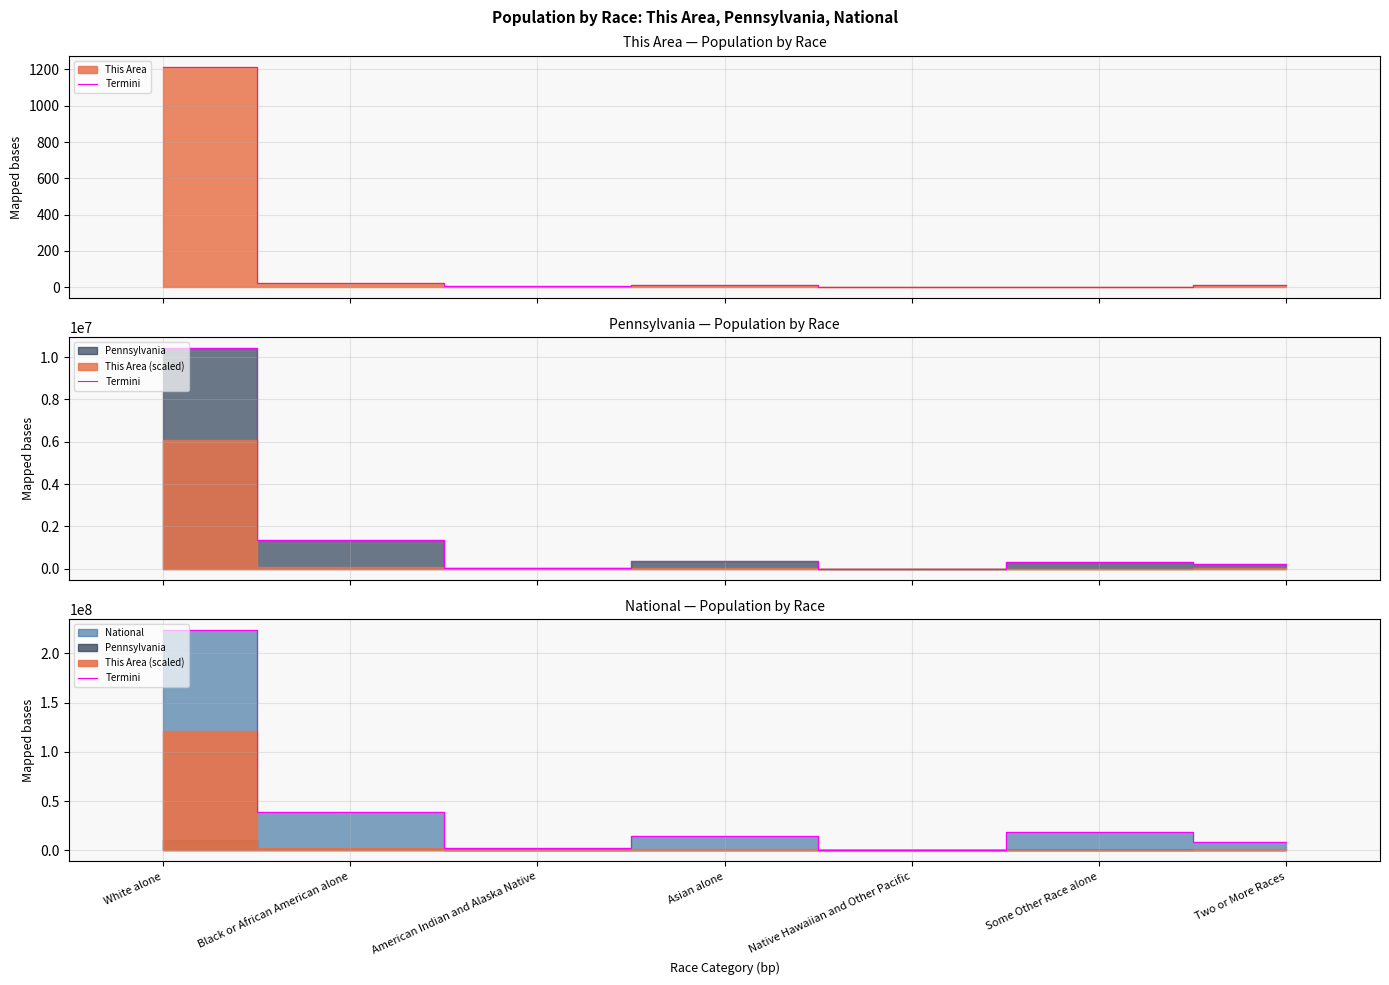

Is it true that the value at Some Other Race alone is 19107368?

True